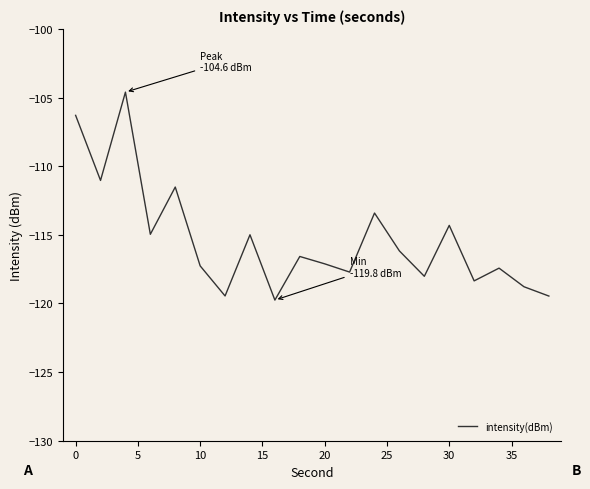

What is the minimum value shown in the chart?

-119.8